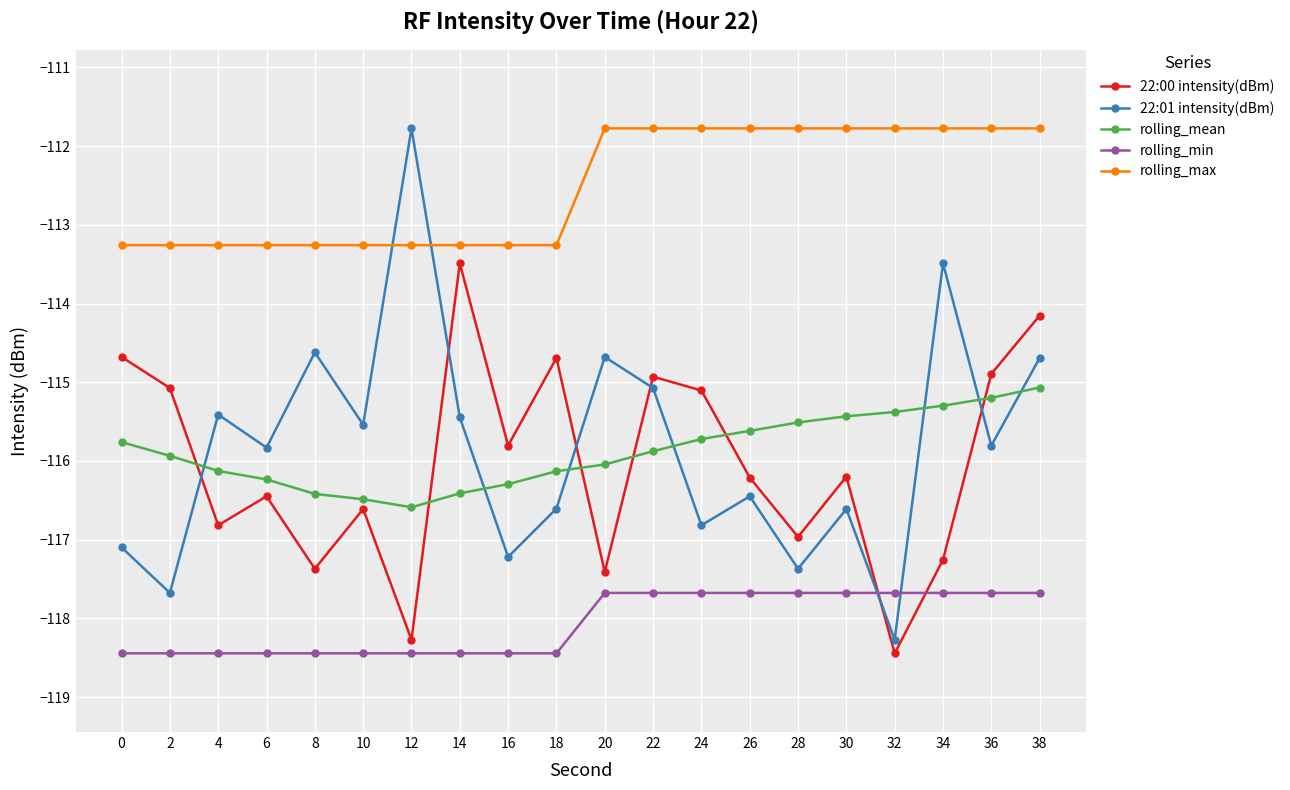

How many rolling_min values are between -118 and -117?

10